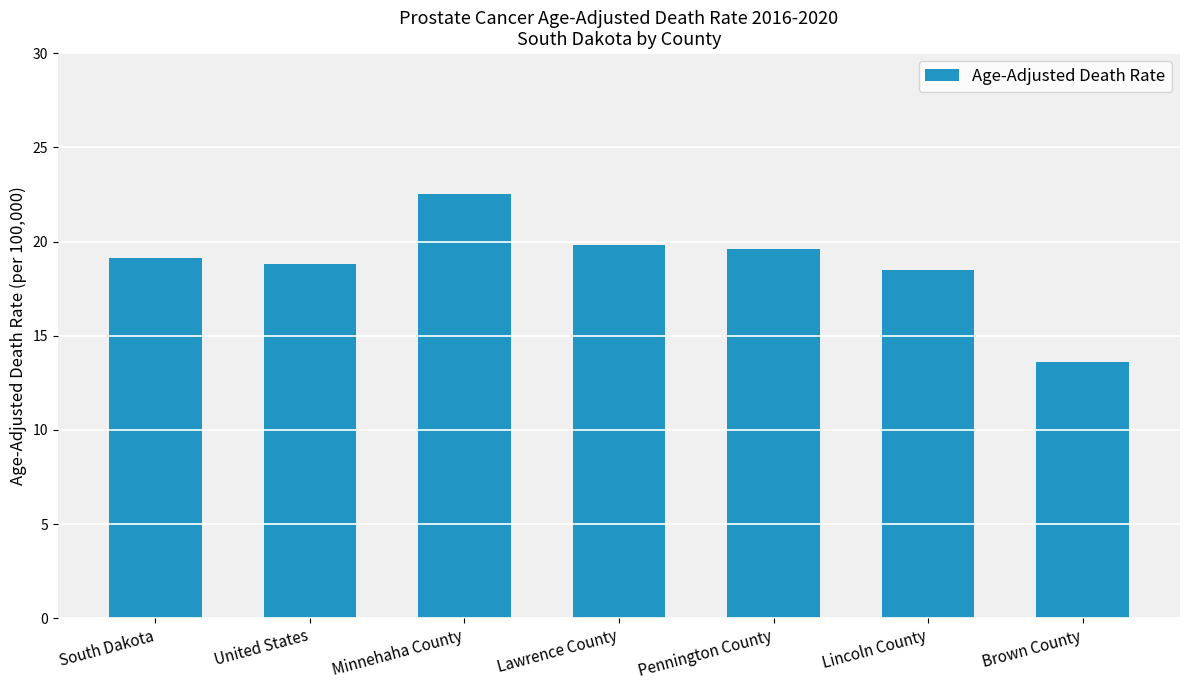

Reading left to right, what are all the values shown in this chart?

South Dakota=19.1	United States=18.8	Minnehaha County=22.5	Lawrence County=19.8	Pennington County=19.6	Lincoln County=18.5	Brown County=13.6